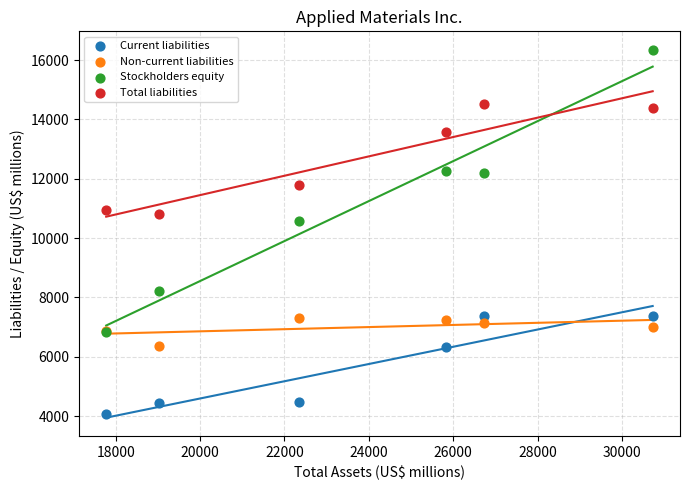

What are all the series names shown in the legend?

Current liabilities, Non-current liabilities, Stockholders equity, Total liabilities